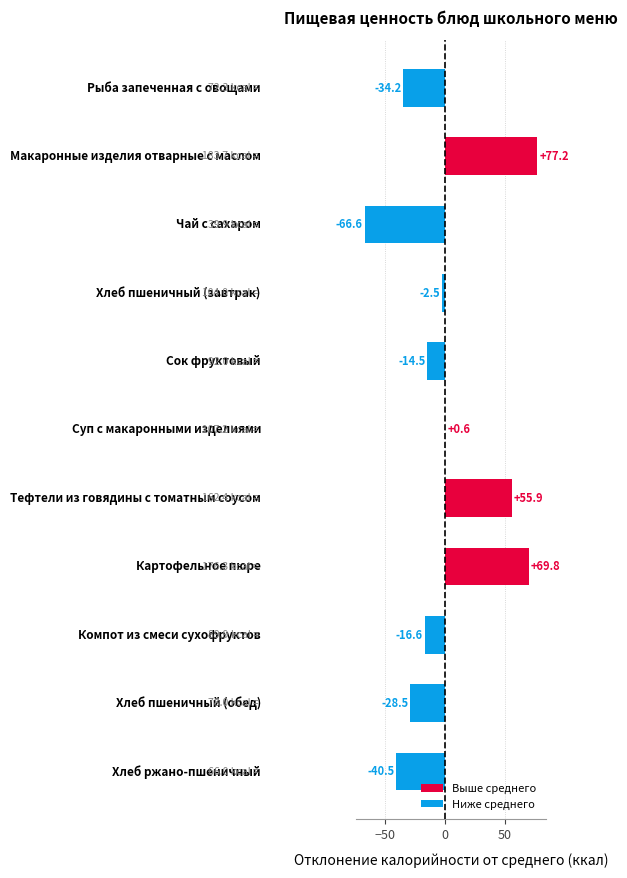

Reading top to bottom, list all the values displayed in this chart.

-34.2	77.2	-66.6	-2.5	-14.5	0.6	55.9	69.8	-16.6	-28.5	-40.5